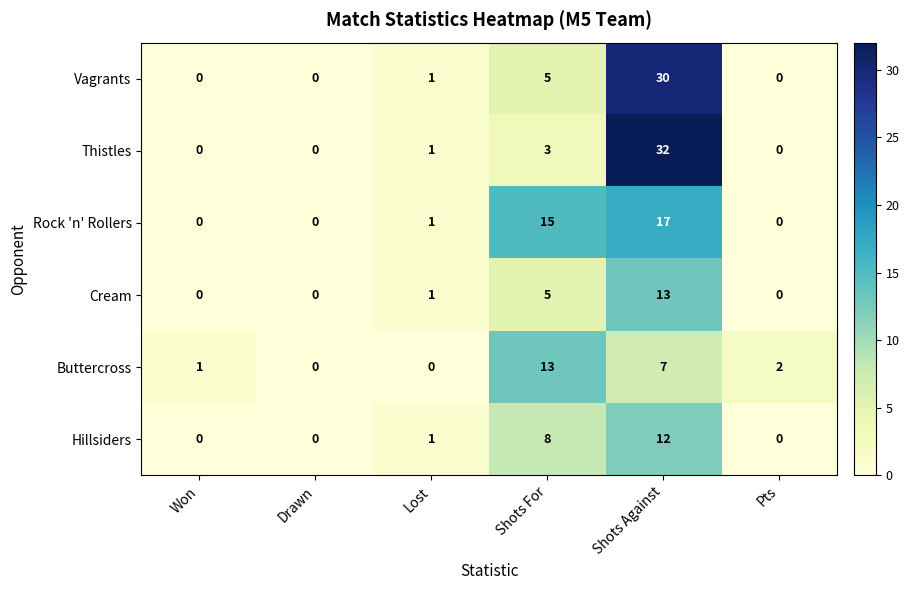

What is the difference between the highest and lowest values at Shots For?

12